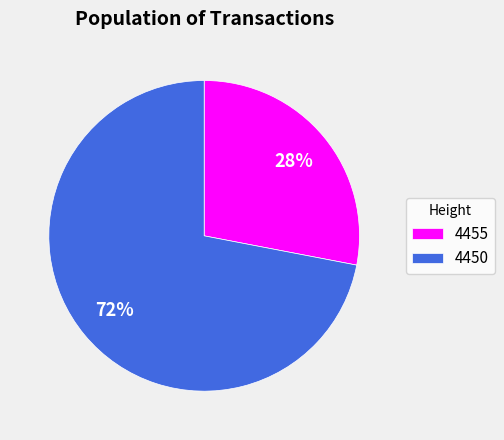

How many segments does this pie chart have?

2